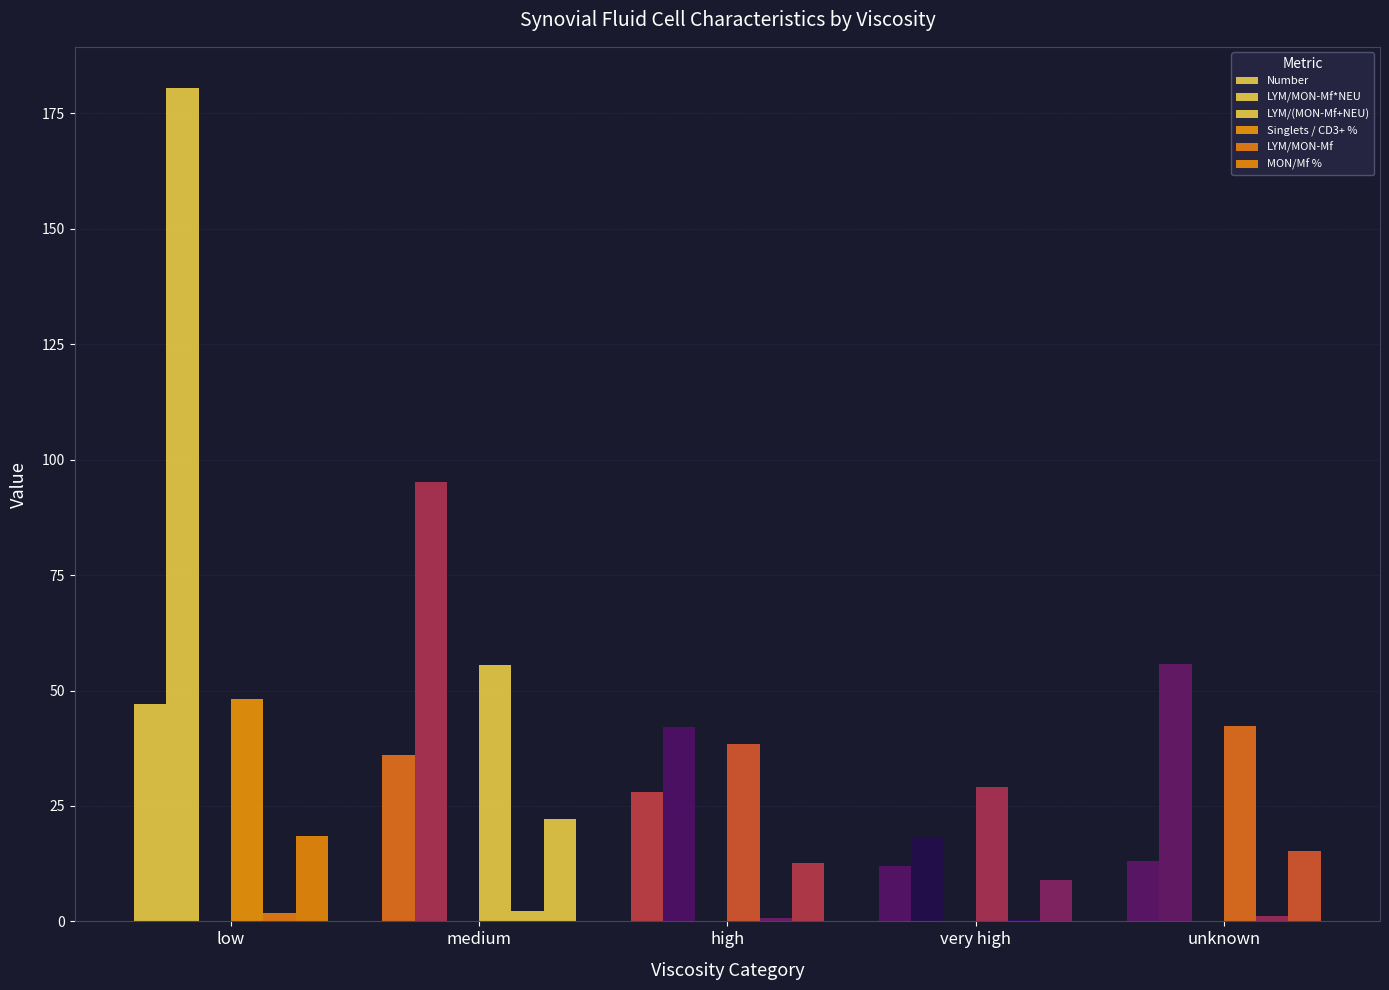

Which series has the widest spread of values?

LYM/MON-Mf*NEU